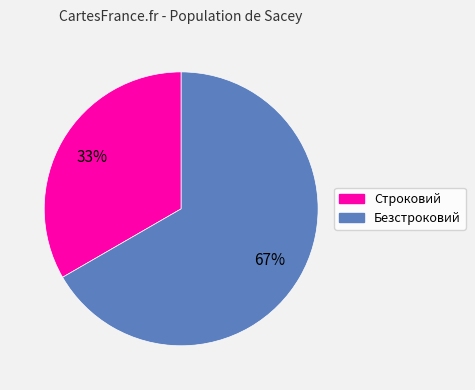

What is the ratio of the value at Безстроковий to the value at Строковий?

2.0